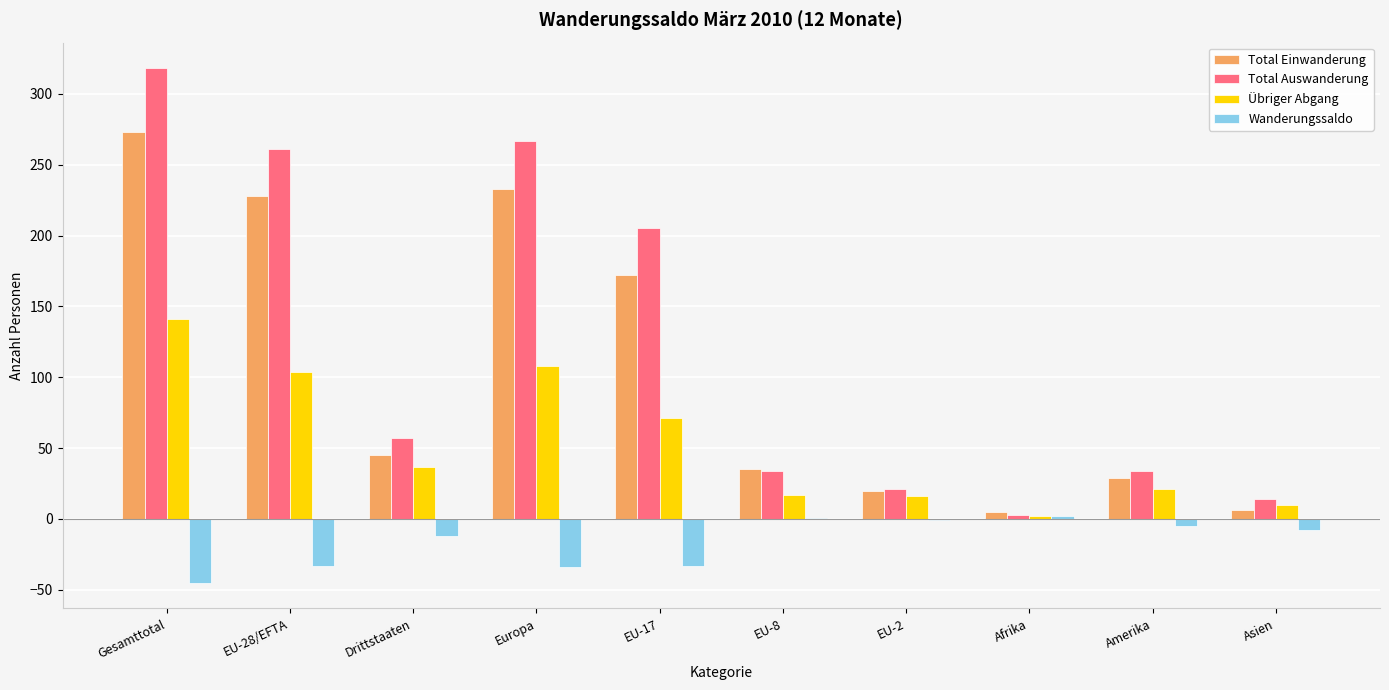

Is the value of Wanderungssaldo at Gesamttotal greater than the value of Übriger Abgang at Drittstaaten?

No